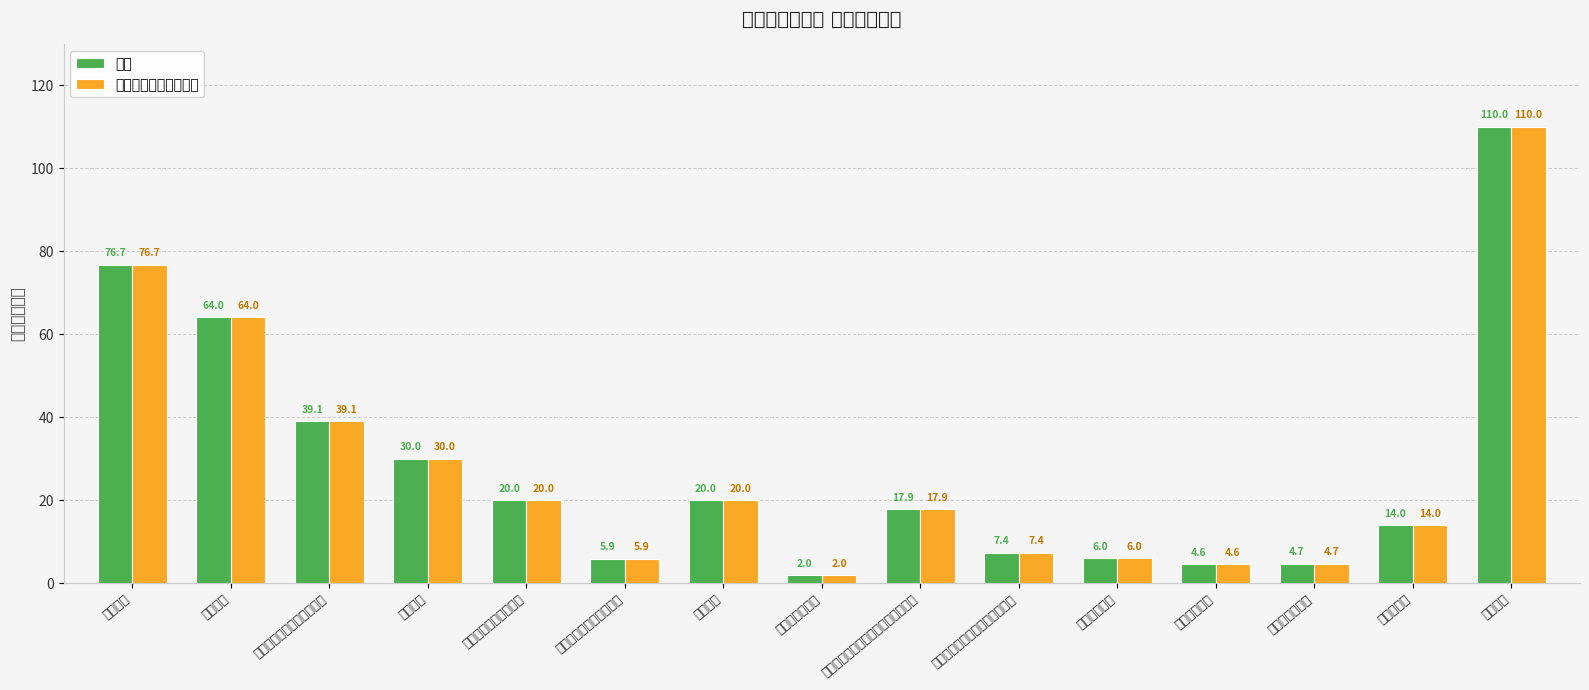

What are all the series names shown in the legend?

合计, 一般公共预算拨款收入